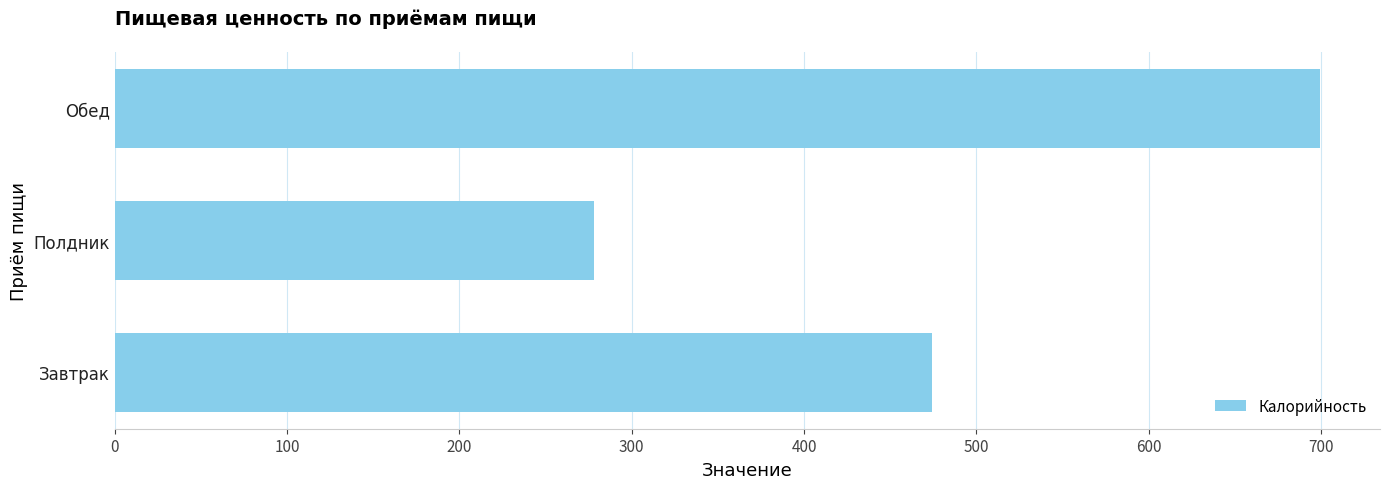

Rank the categories by value from highest to lowest.

Обед, Завтрак, Полдник